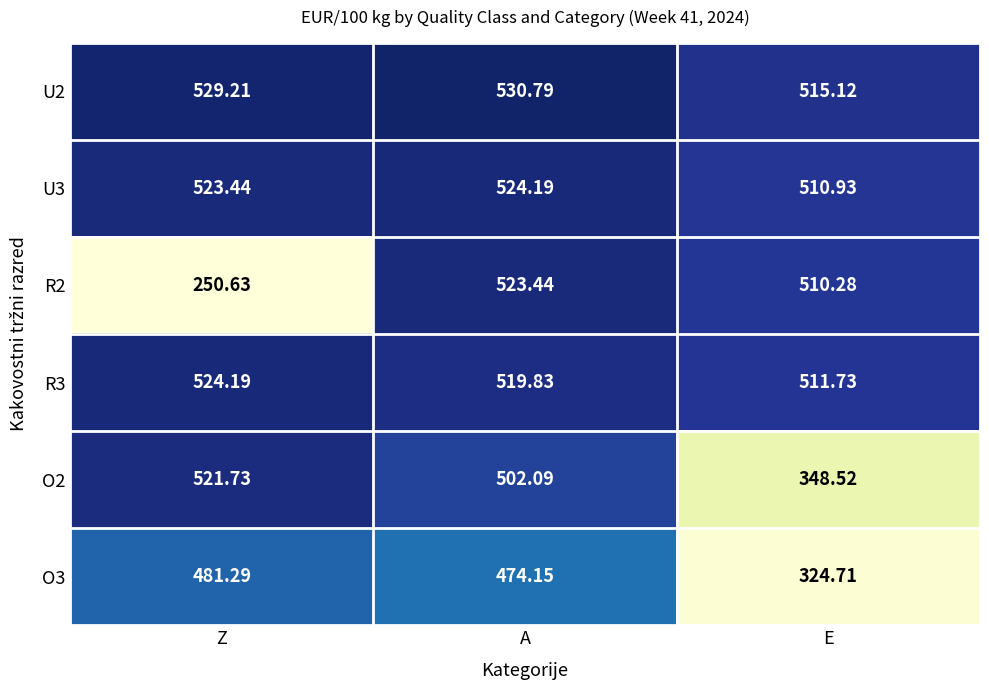

List the labels in order of U2 value, smallest first.

E, Z, A